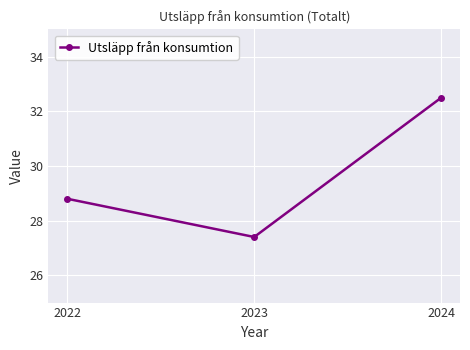

List the labels in order of value, smallest first.

2023, 2022, 2024